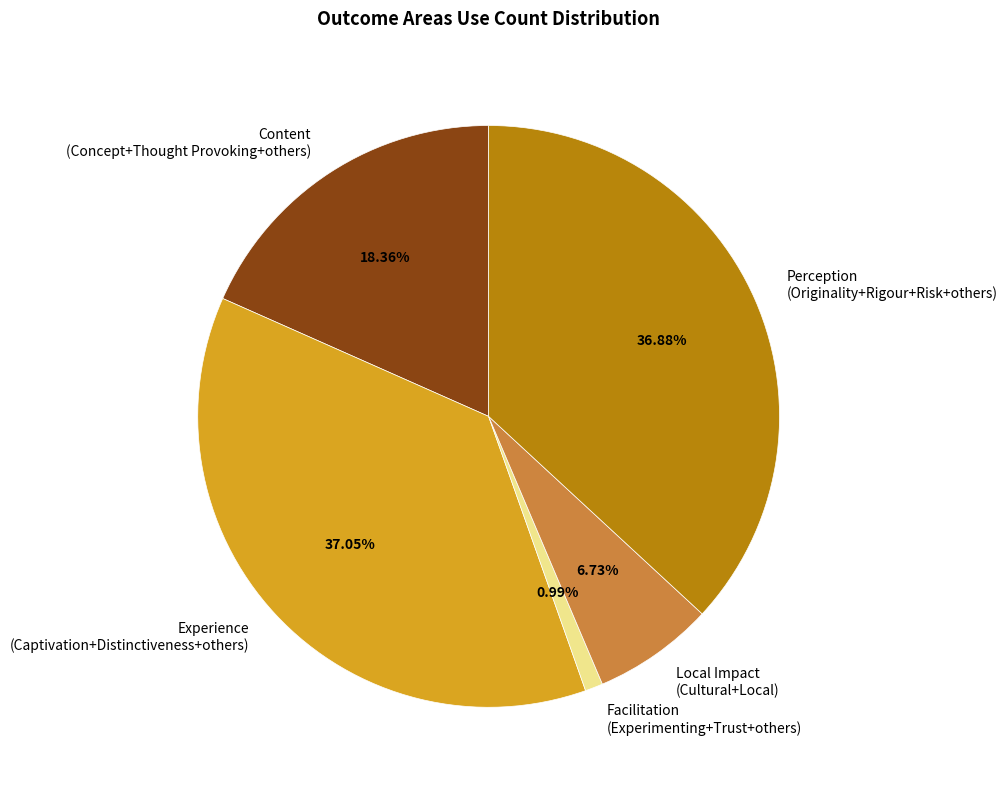

Is there any slice that represents more than half of the pie?

No